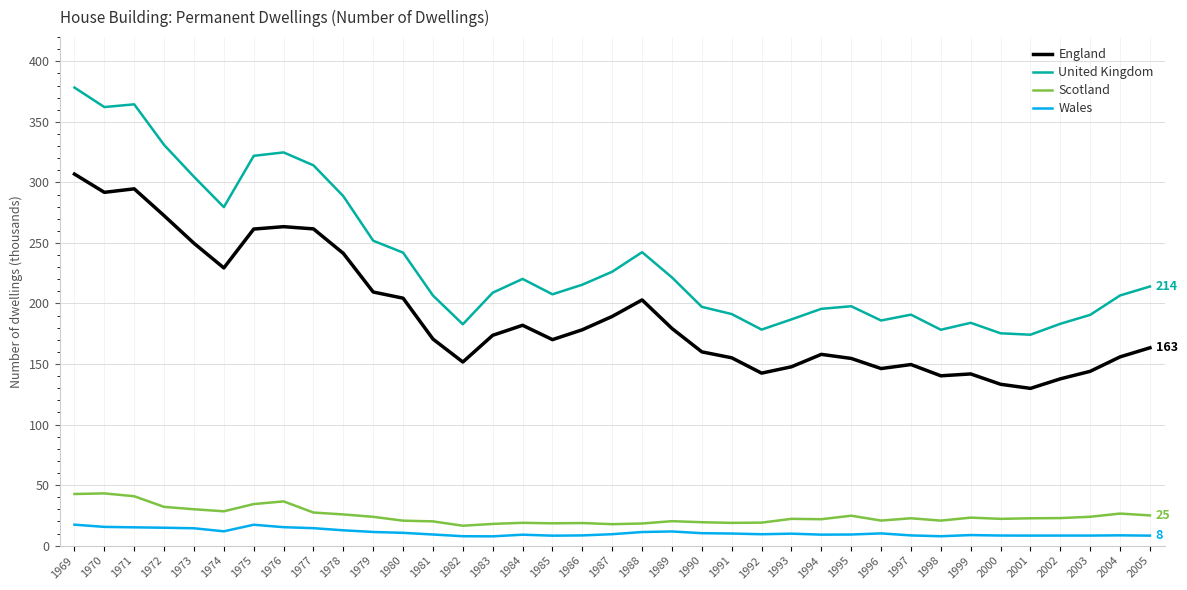

What are all the series names shown in the legend?

England, United Kingdom, Scotland, Wales